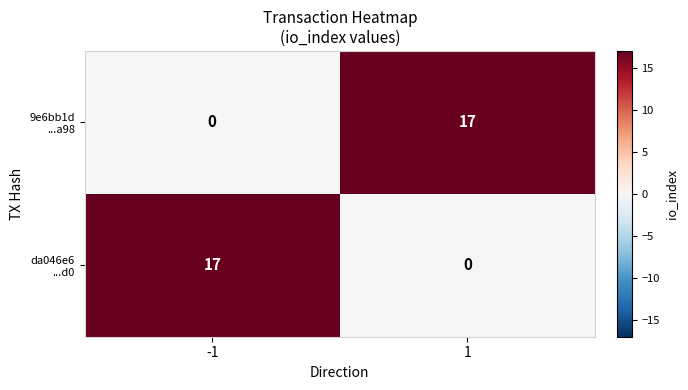

What is the difference between the highest and lowest values at -1?

17